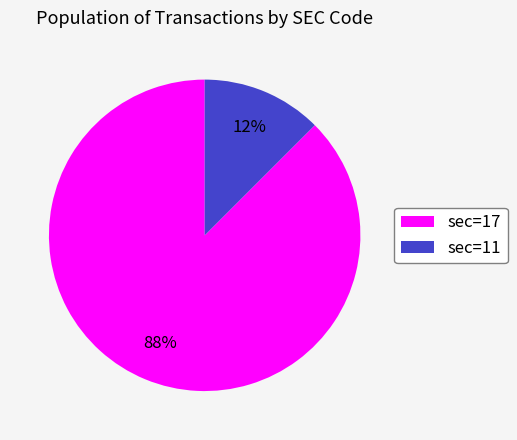

Count the number of slices in the pie.

2